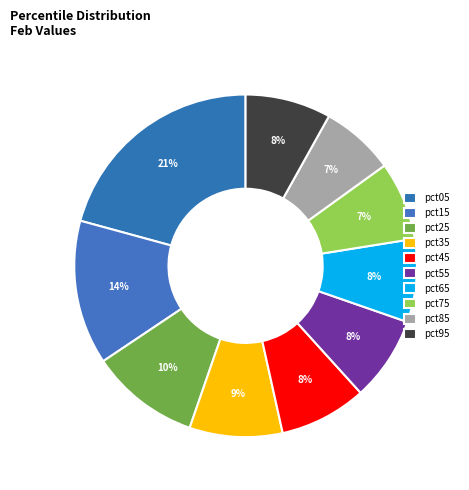

To the nearest percent, what portion does pct35 represent?

9%